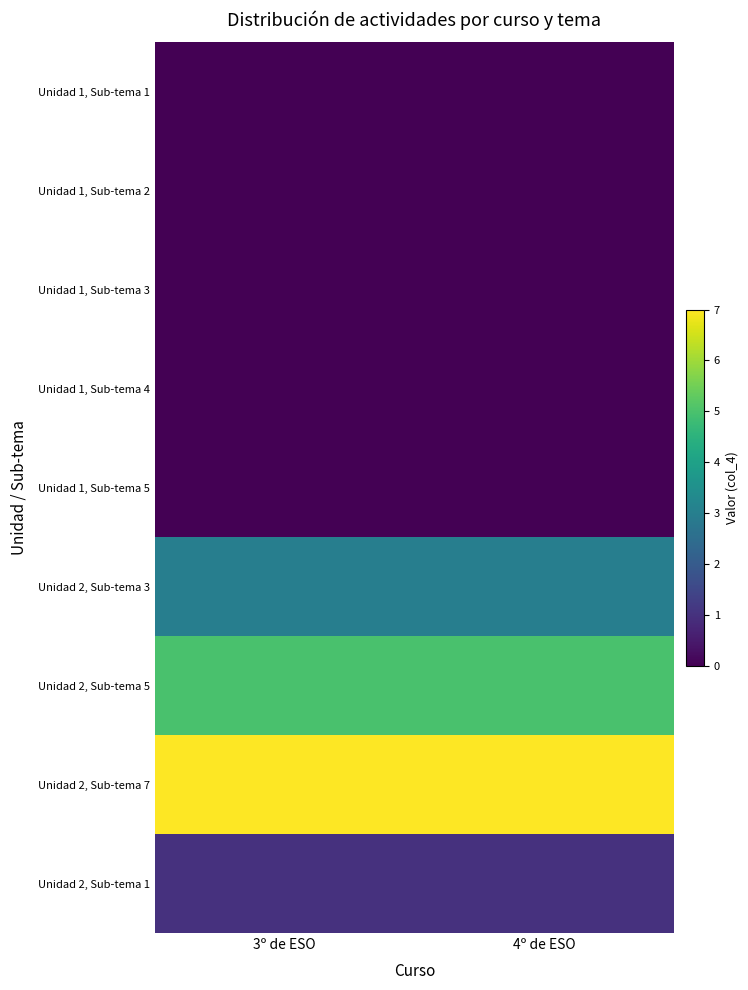

At which category is the sum across all series the highest?

3º de ESO